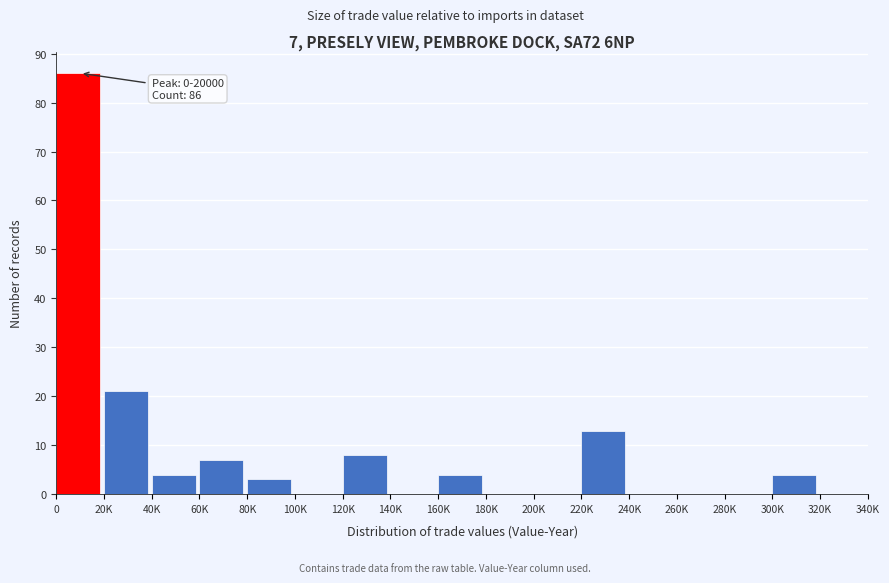

Reading left to right, list all the values displayed in this chart.

0=86	20K=21	40K=4	60K=7	80K=3	100K=0	120K=8	140K=0	160K=4	180K=0	200K=0	220K=13	240K=0	260K=0	280K=0	300K=4	320K=0